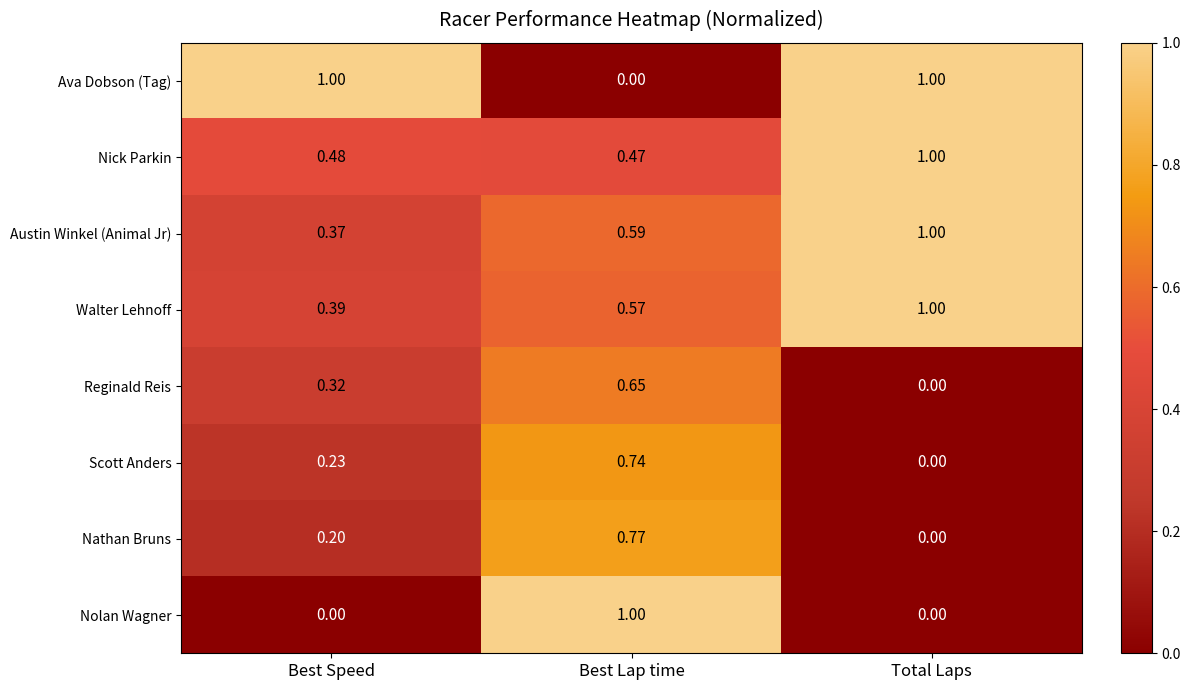

Between Best Speed and Total Laps, which series saw the biggest shift?

Austin Winkel (Animal Jr)